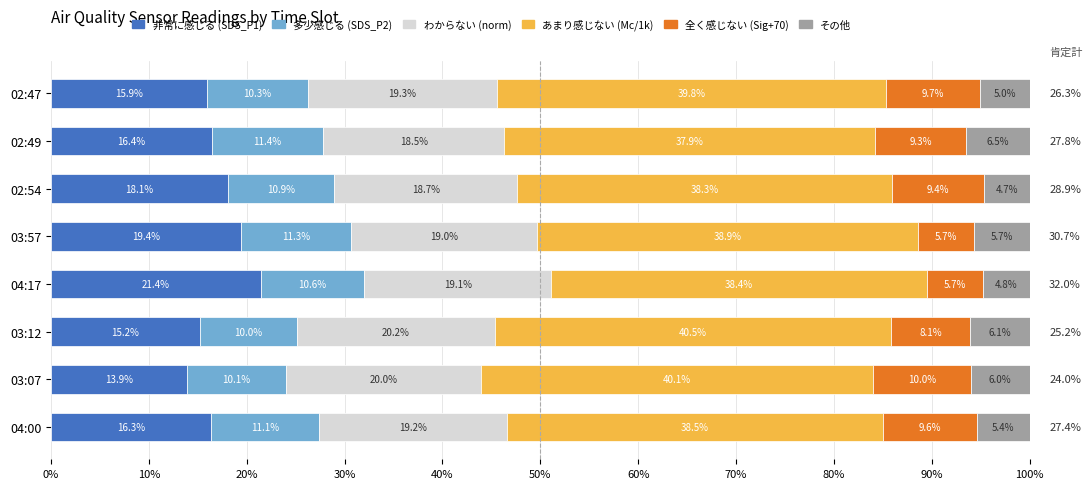

At which label does 非常に感じる (SDS_P1) reach its minimum?

03:07